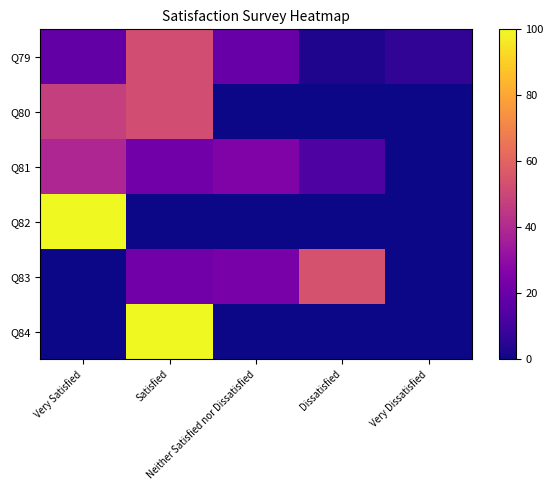

Reading left to right, list all the values displayed in this chart.

Q79: Very Satisfied=18.3	Satisfied=52.5	Neither Satisfied nor Dissatisfied=19.8	Dissatisfied=3.1	Very Dissatisfied=6.3
Q80: Very Satisfied=47.5	Satisfied=52.5	Neither Satisfied nor Dissatisfied=0.0	Dissatisfied=0.0	Very Dissatisfied=0.0
Q81: Very Satisfied=38.9	Satisfied=22.2	Neither Satisfied nor Dissatisfied=25.6	Dissatisfied=13.3	Very Dissatisfied=0.0
Q82: Very Satisfied=100.0	Satisfied=0.0	Neither Satisfied nor Dissatisfied=0.0	Dissatisfied=0.0	Very Dissatisfied=0.0
Q83: Very Satisfied=0.0	Satisfied=22.1	Neither Satisfied nor Dissatisfied=23.8	Dissatisfied=54.1	Very Dissatisfied=0.0
Q84: Very Satisfied=0.0	Satisfied=100.0	Neither Satisfied nor Dissatisfied=0.0	Dissatisfied=0.0	Very Dissatisfied=0.0